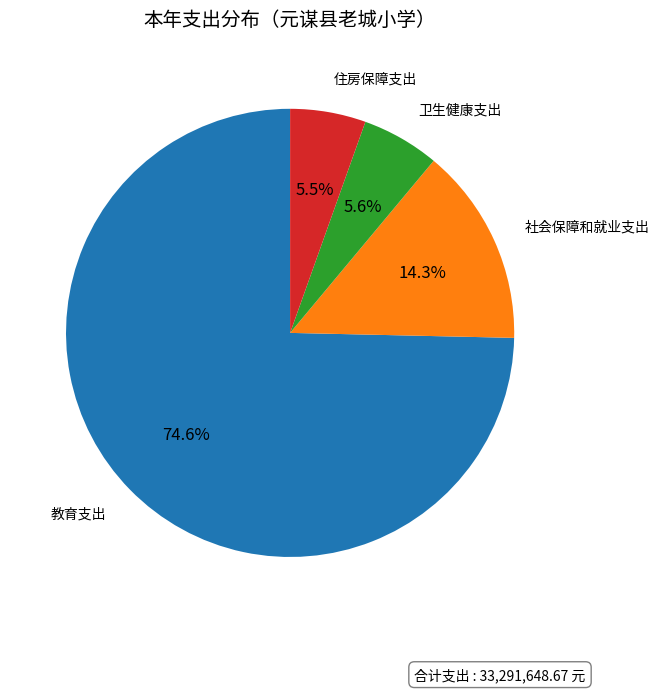

What is the ratio of the value at 住房保障支出 to the value at 社会保障和就业支出?

0.4